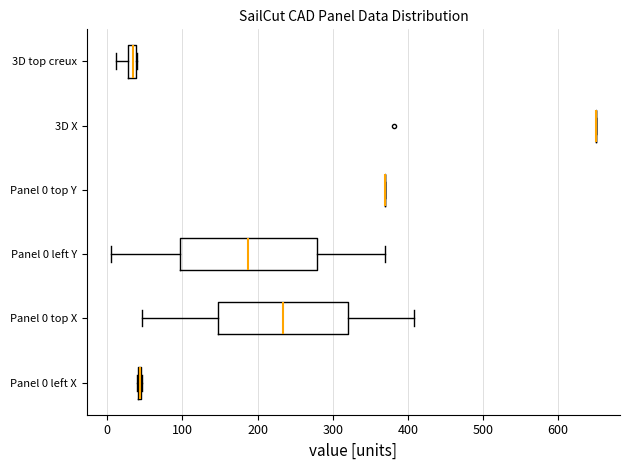

Where is the right edge of the box for Panel 0 left Y on the x-axis? The values are not printed on the chart, so give them approximately, as read against the axis.

280